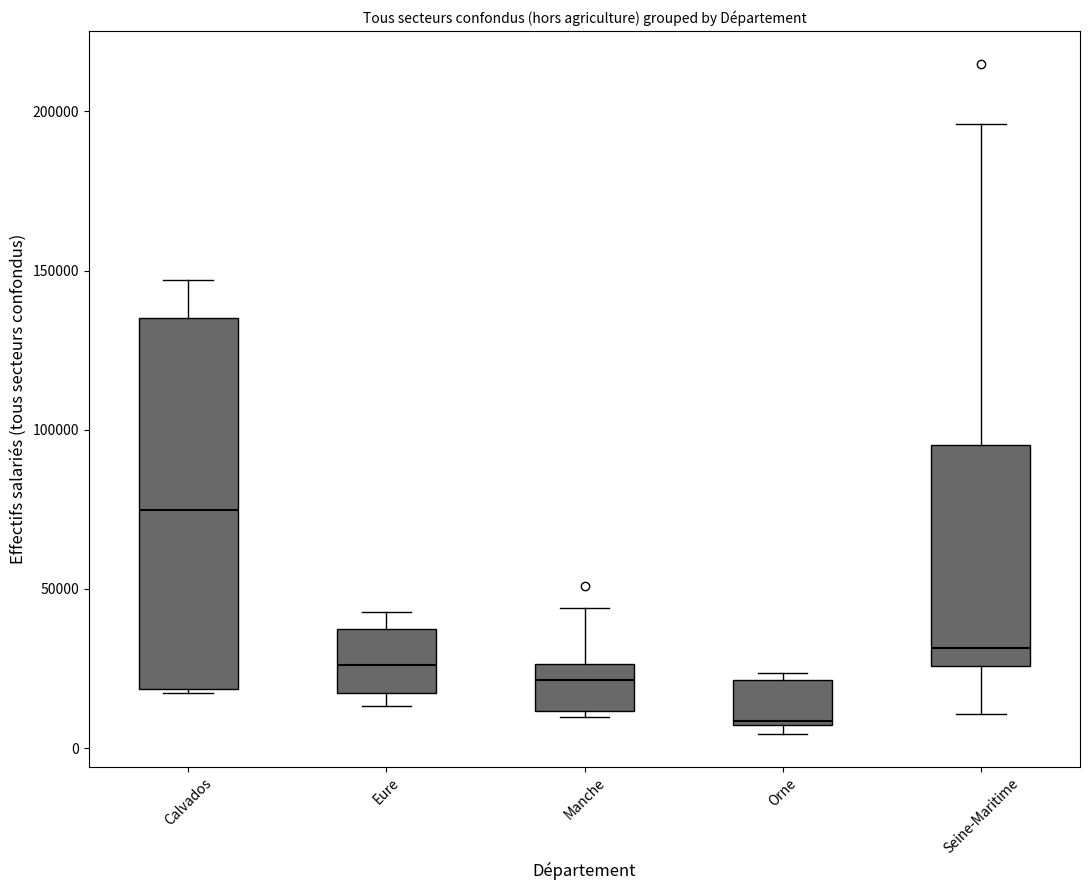

Reading left to right, transcribe this box plot: for each box, give where its median line is, the range the box spans, and where its two whiskers end, as read against the y-axis. The values are not printed on the chart, so give them approximately, as read against the axis.

Calvados: median 75000, box 20000 to 135000, whiskers 15000 to 145000
Eure: median 25000, box 15000 to 35000, whiskers 15000 (just below the box's lower edge) to 45000
Manche: median 20000, box 10000 to 25000, whiskers 10000 (just below the box's lower edge) to 45000
Orne: median 10000, box 5000 to 20000, whiskers 5000 (just below the box's lower edge) to 25000
Seine-Maritime: median 30000, box 25000 to 95000, whiskers 10000 to 195000